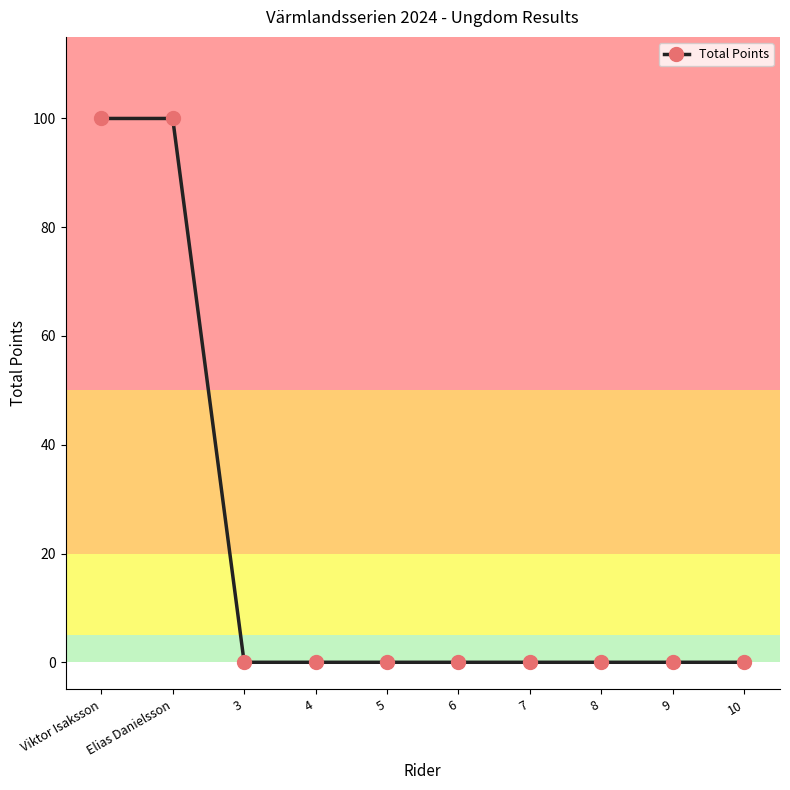

Reading right to left, extract all data points from this chart.

0	0	0	0	0	0	0	0	100	100